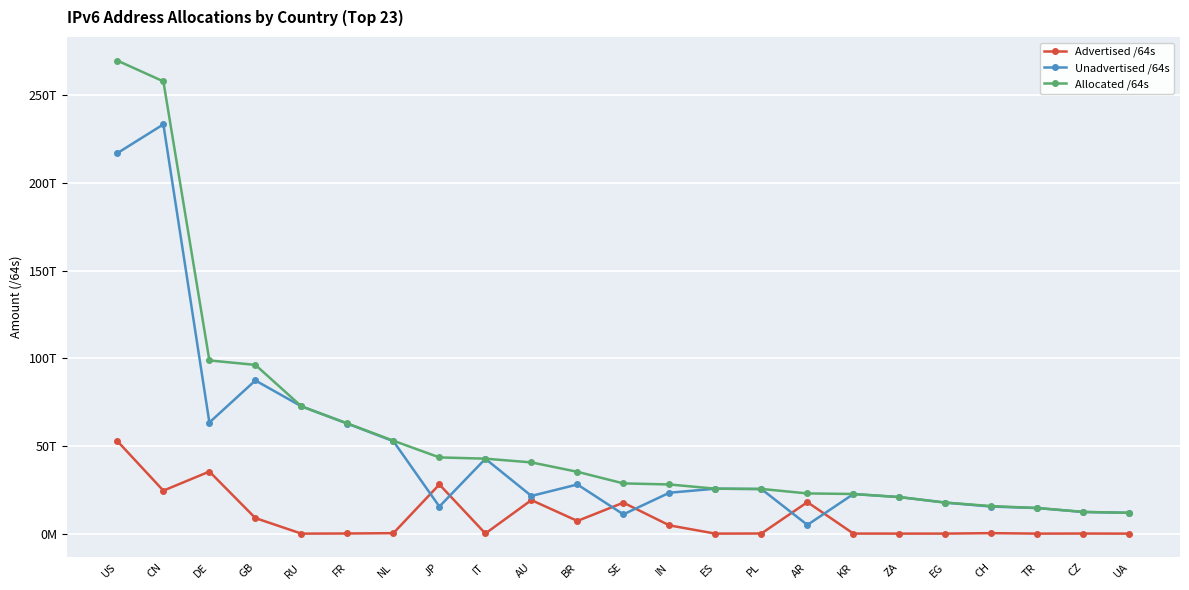

Rank the series by their average value, from highest to lowest.

Allocated /64s, Unadvertised /64s, Advertised /64s